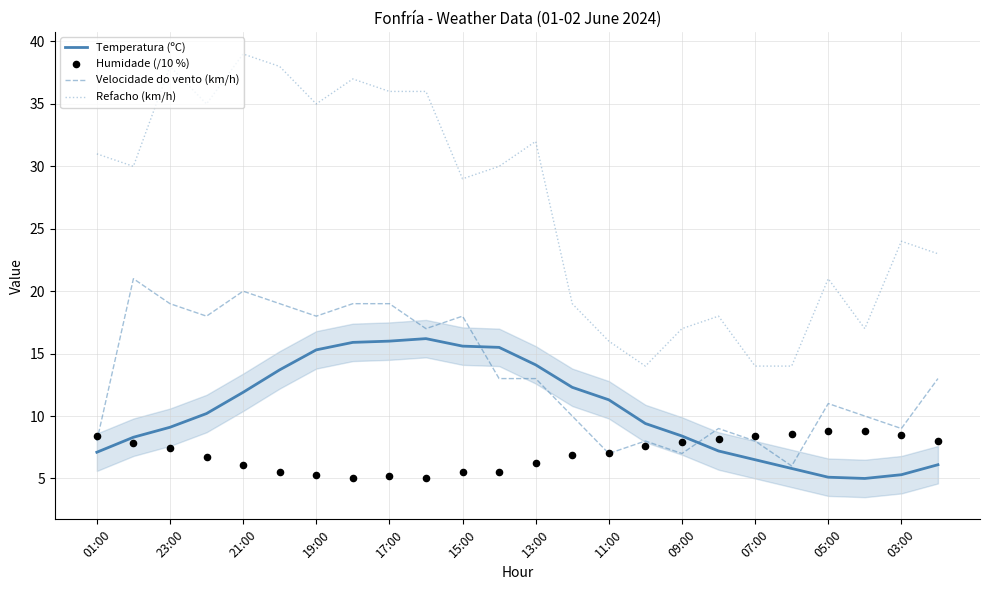

At how many categories does at least one series exceed 32?

8